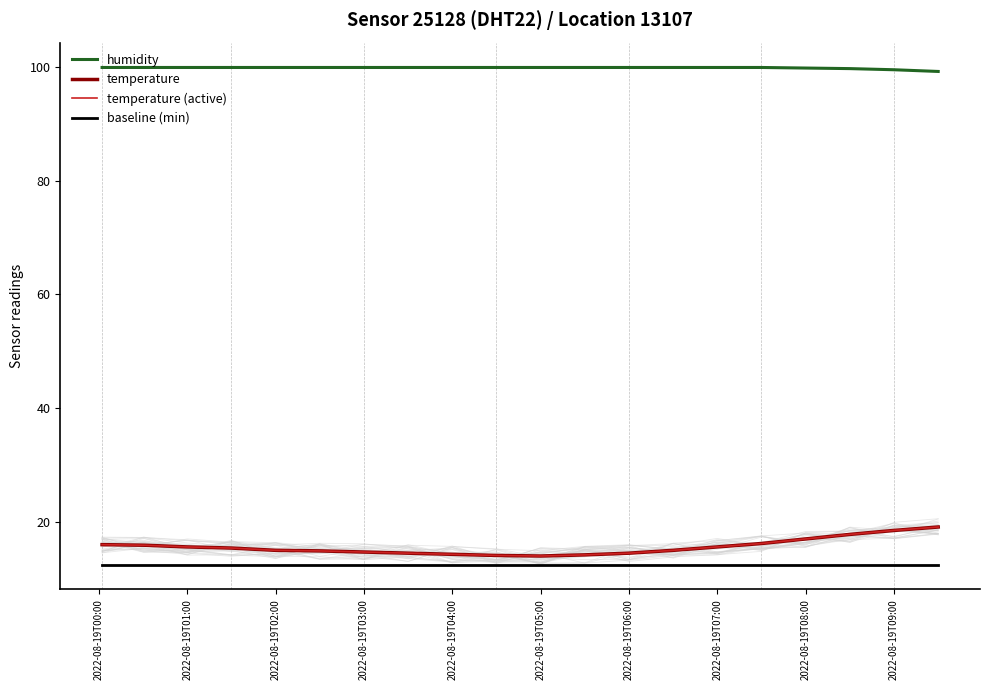

Count the number of data series in this chart.

4